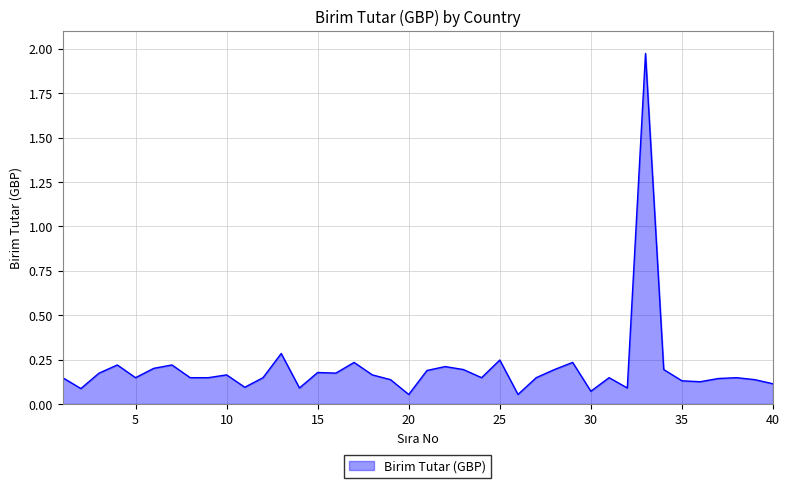

What is the difference between the maximum and minimum values?

1.9